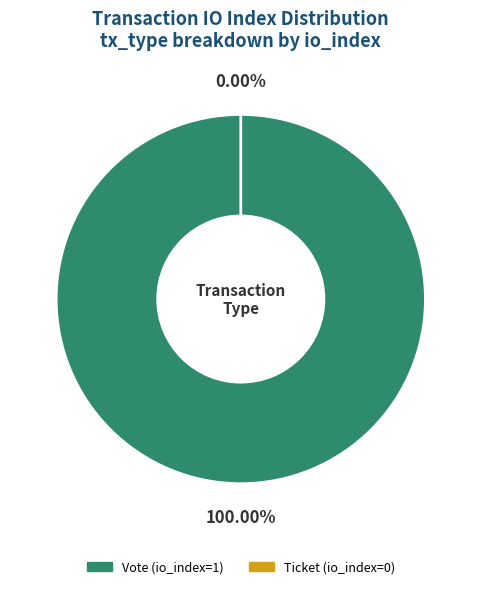

What percentage do Vote (io_index=1) and Ticket (io_index=0) together represent?

100.0%